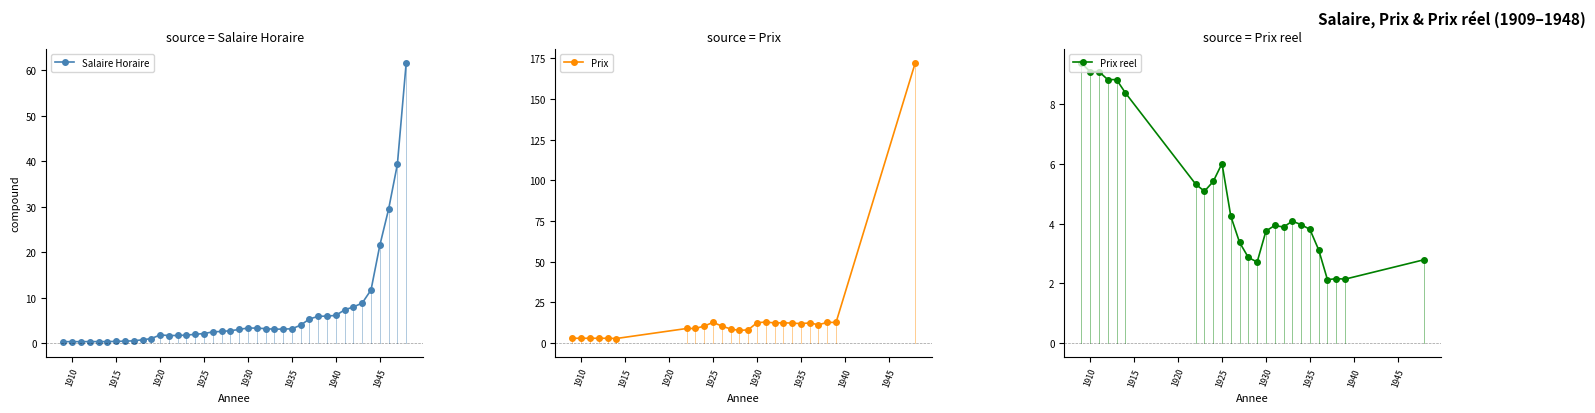

The chart shows a value of 0.4 at 1920. True or false?

False